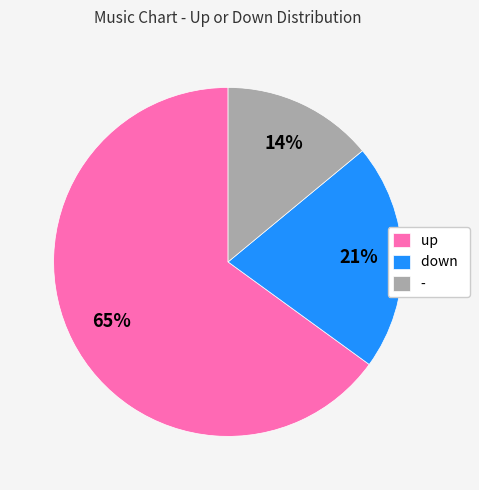

What is the ratio of the value at up to the value at down?

3.1